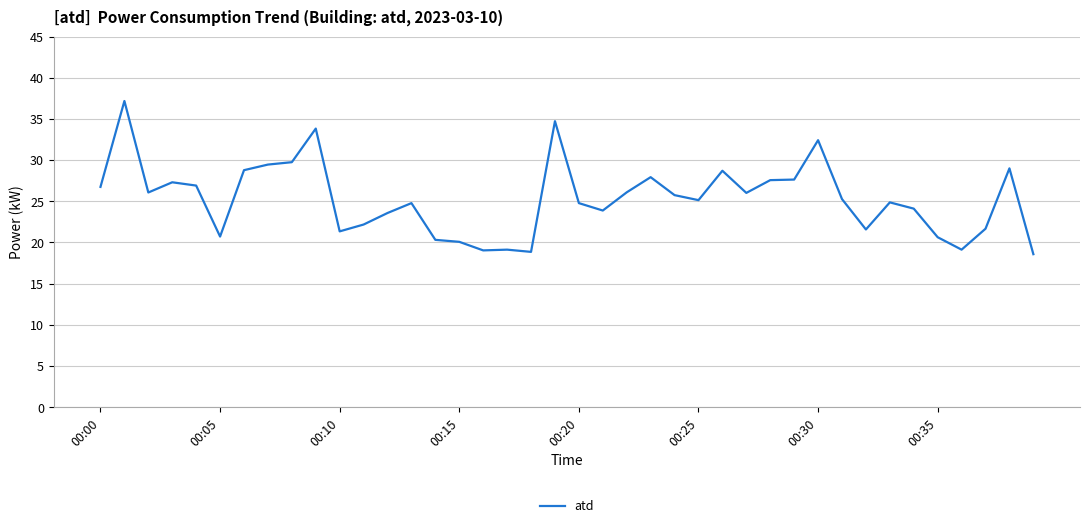

What is the smallest value displayed?

18.6